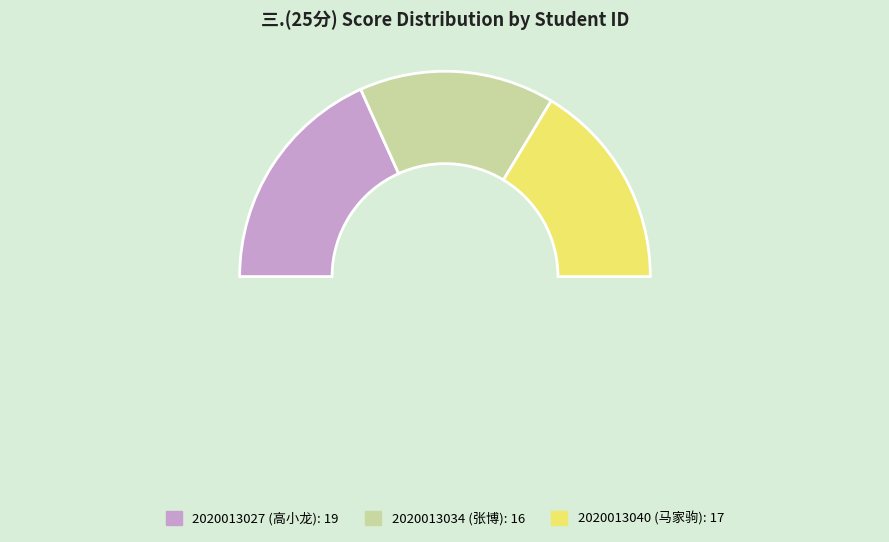

How many slices are in this pie chart?

3